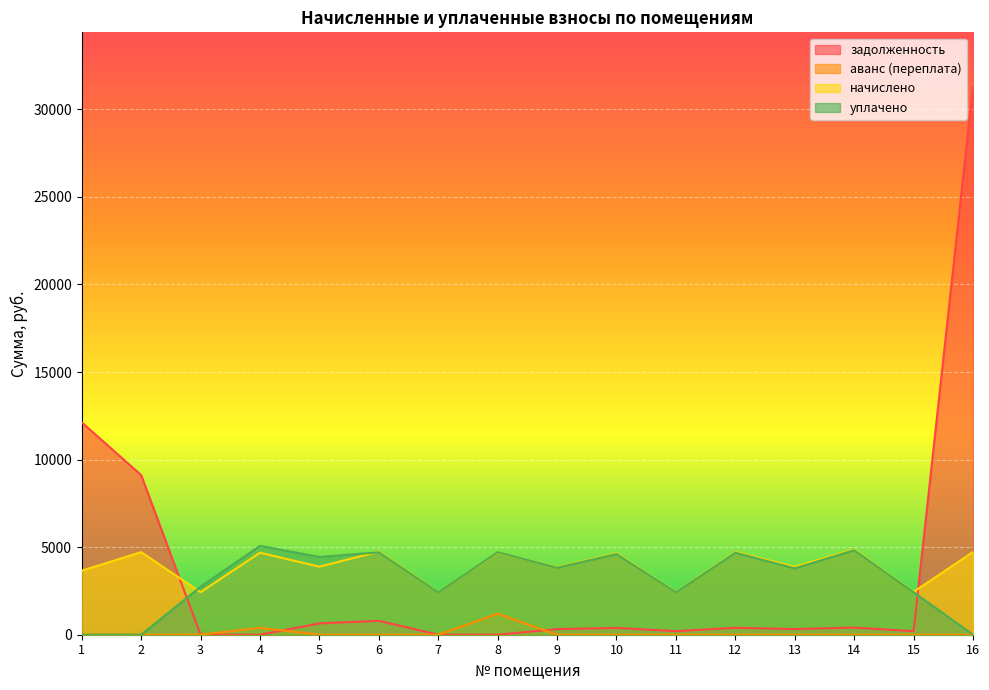

What is the approximate value of задолженность at 2?

9114.4